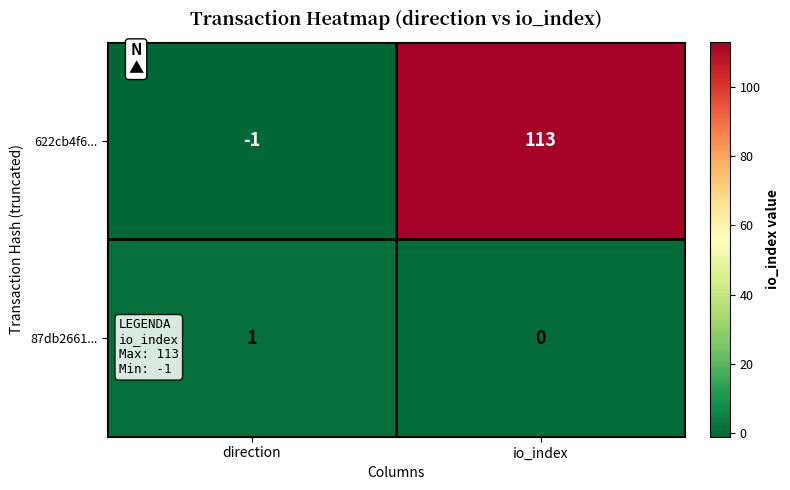

Which category has the lowest value in the 622cb4f6... series?

direction